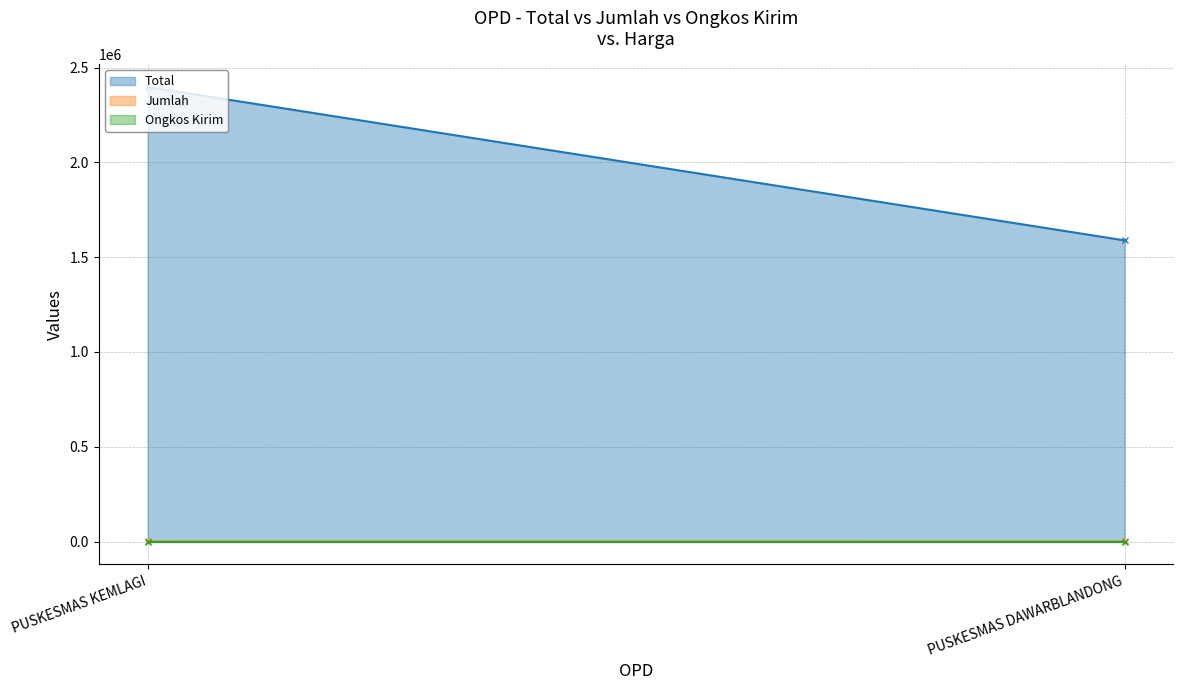

How many Total values are between 1588410 and 2397600?

2